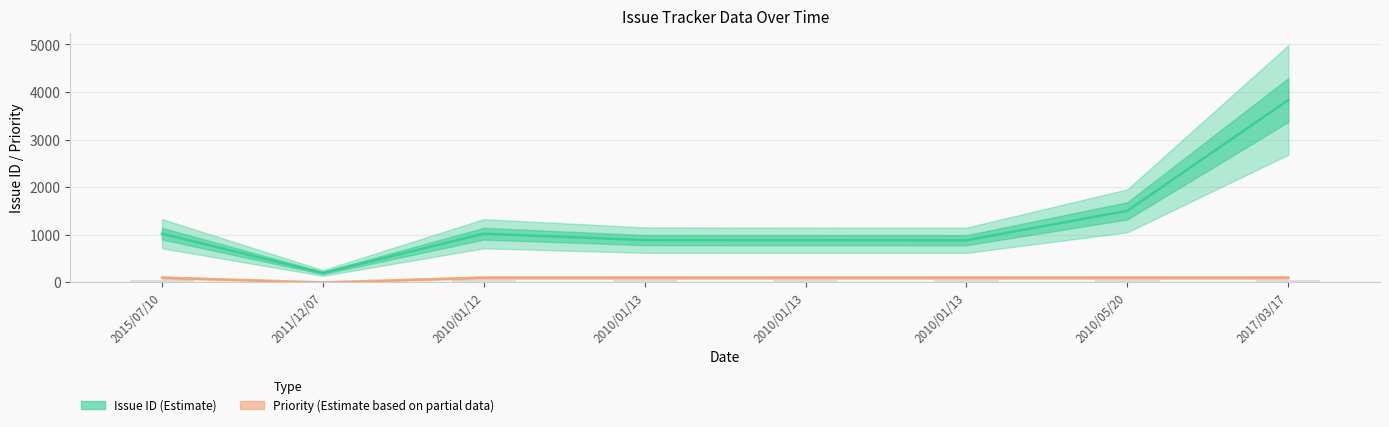

The Issue ID (Estimate) series shows 1504 at 2010/05/20. True or false?

True